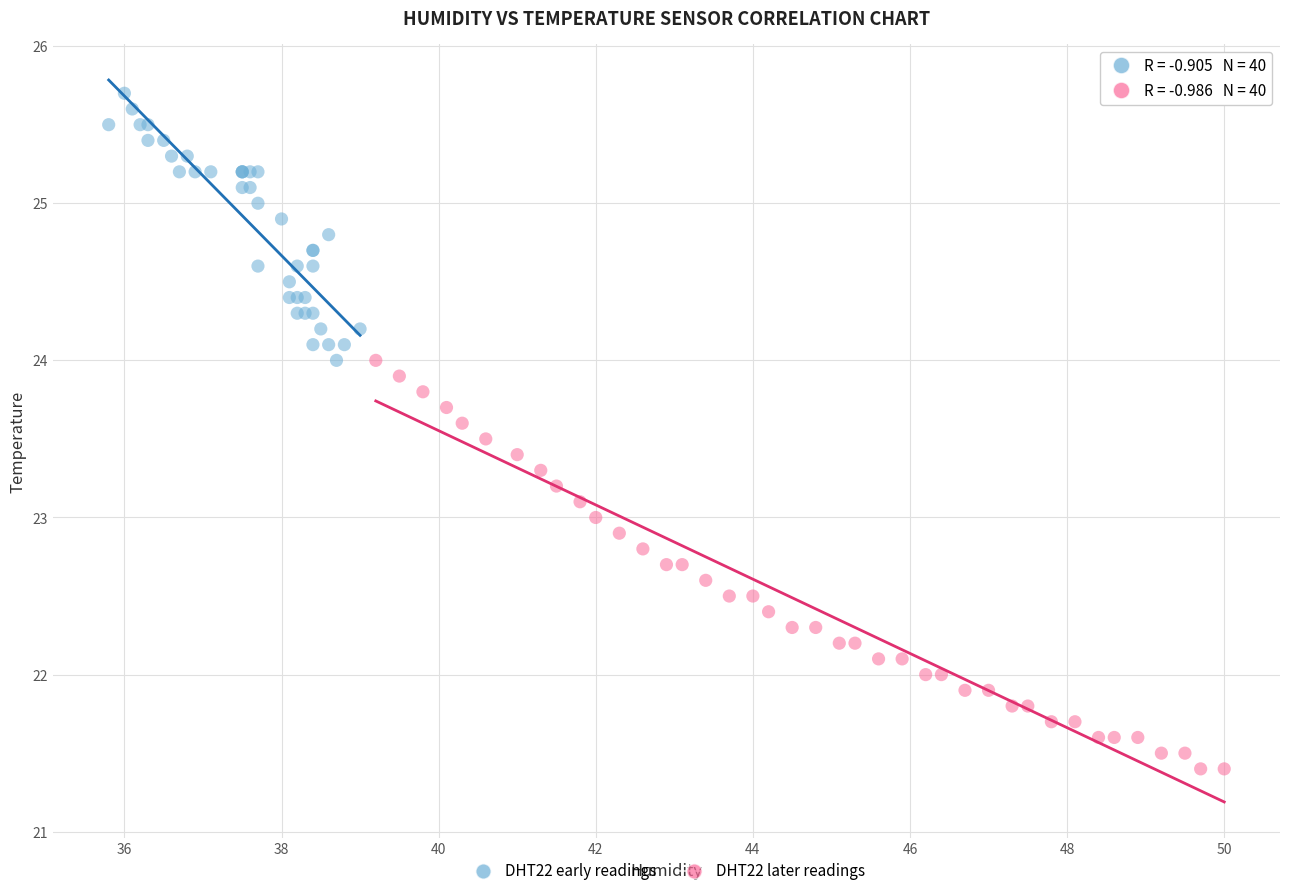

Which series has the largest Y range (max minus min)?

DHT22 later readings